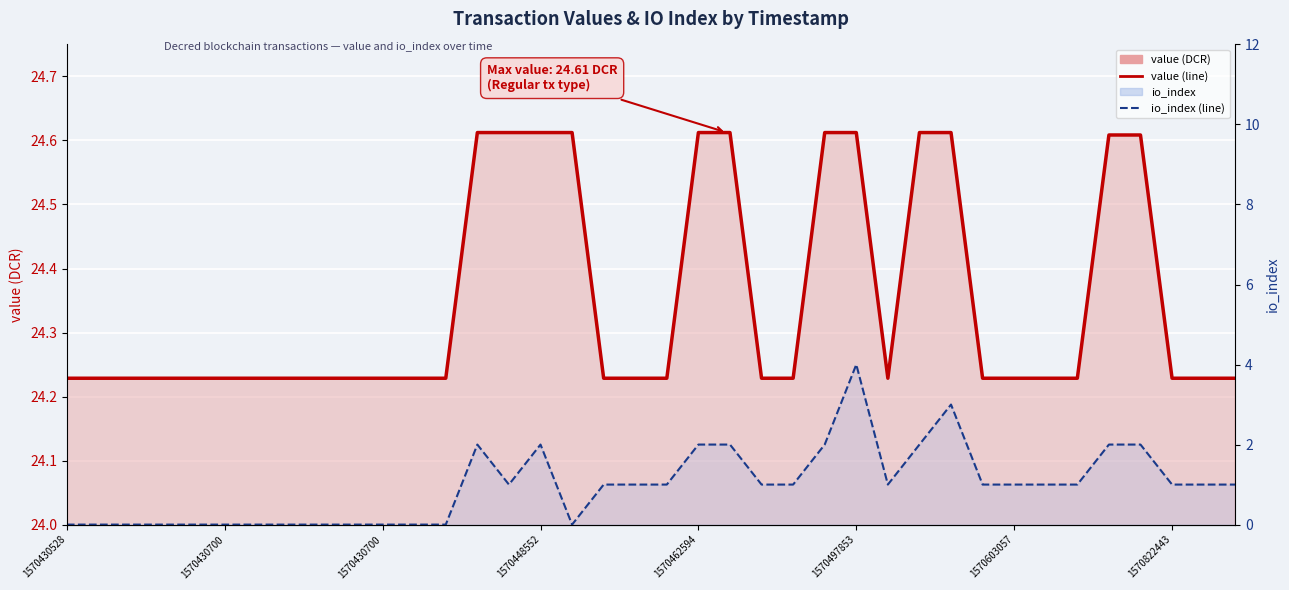

True or false: value (line) and io_index (line) cross at least once.

False